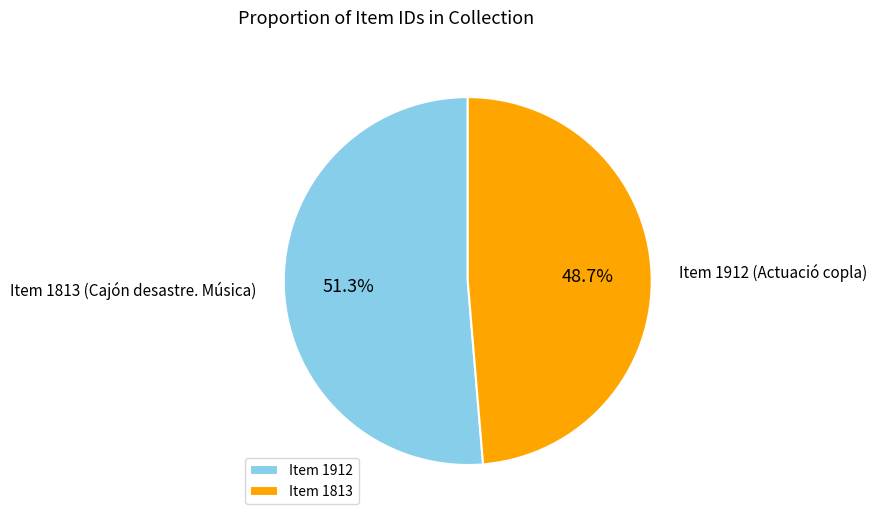

Does Item 1912 account for over 50% of the chart?

Yes